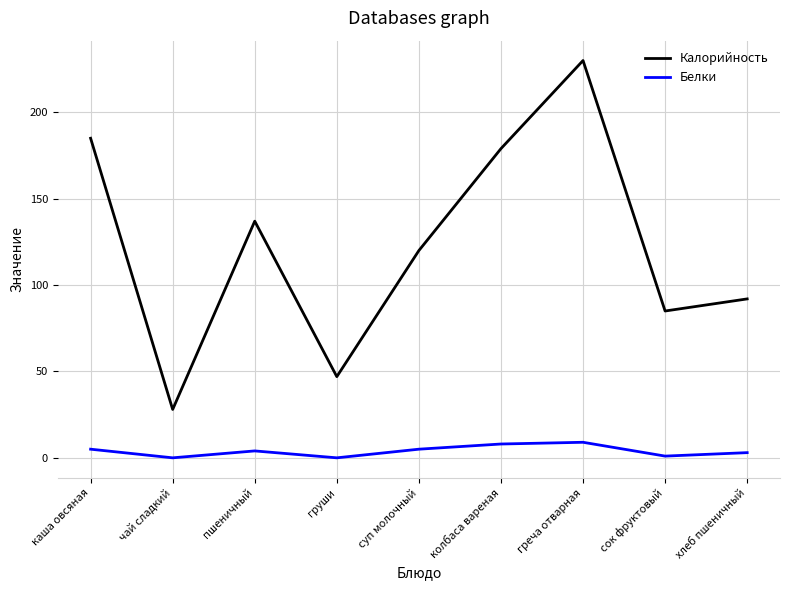

True or false: Белки has more than 2 interior local peaks.

False